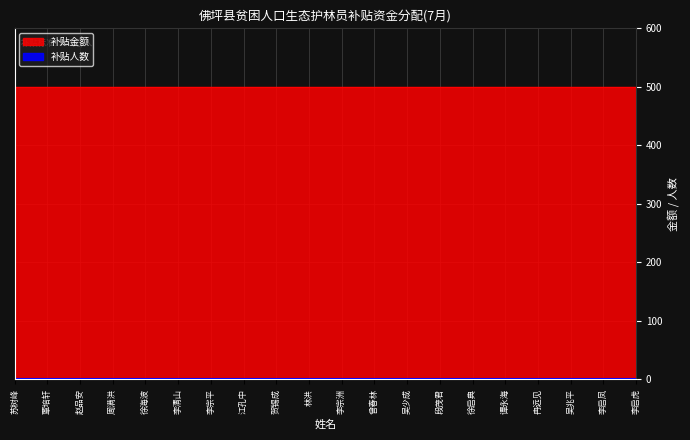

What is the label of the 12th point from the right?

贺锡成